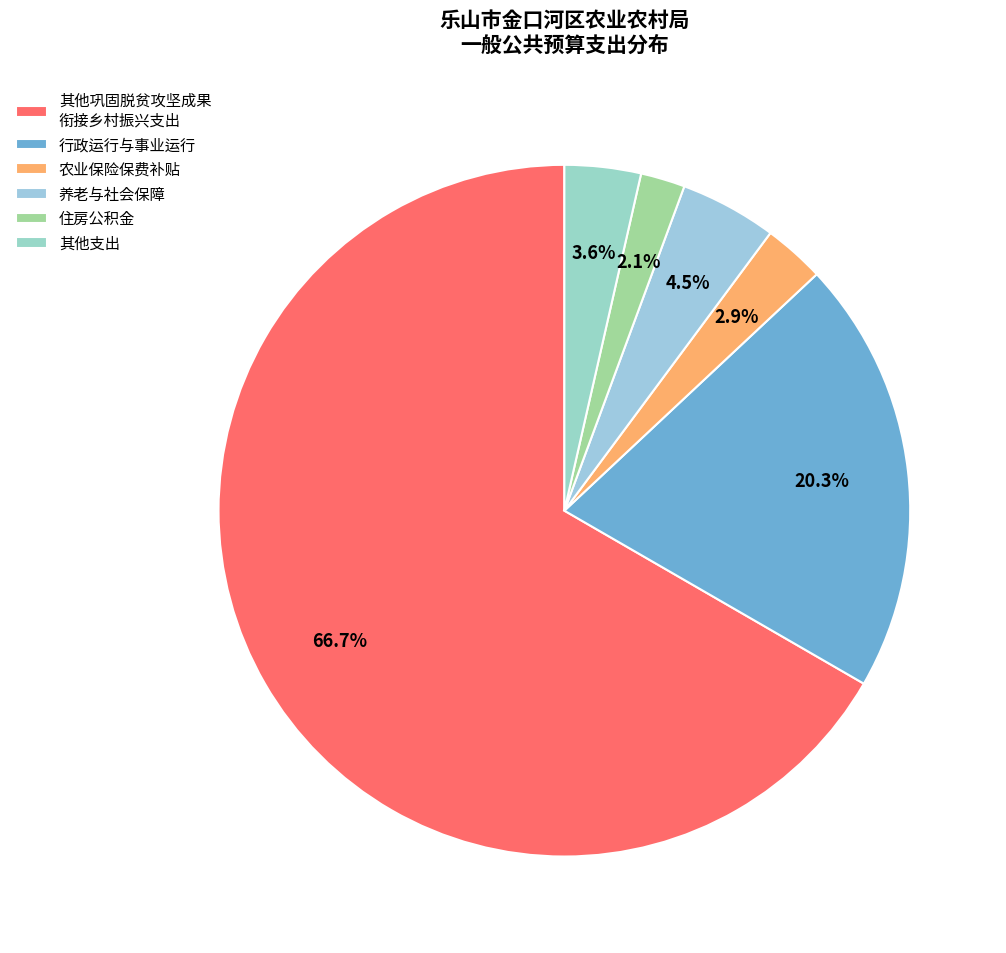

Is there a majority slice in this chart?

Yes